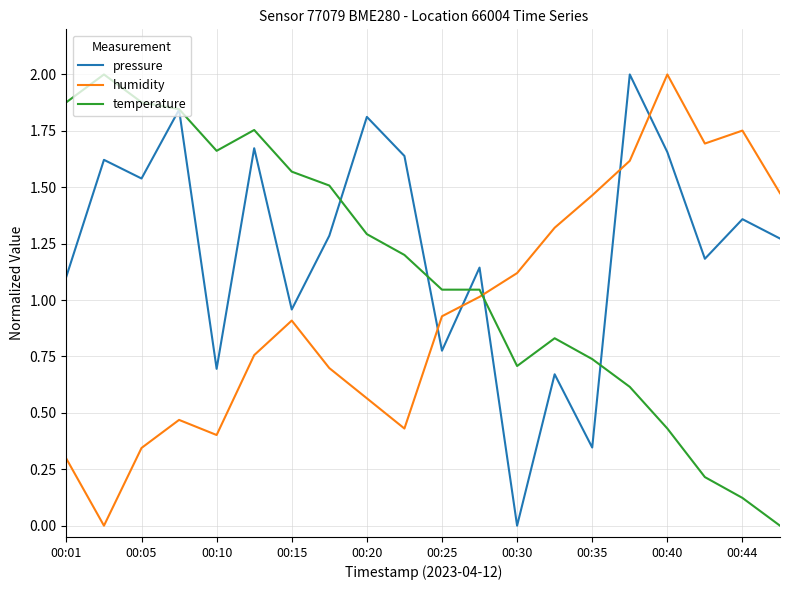

What is the maximum value shown in the chart?

2.0